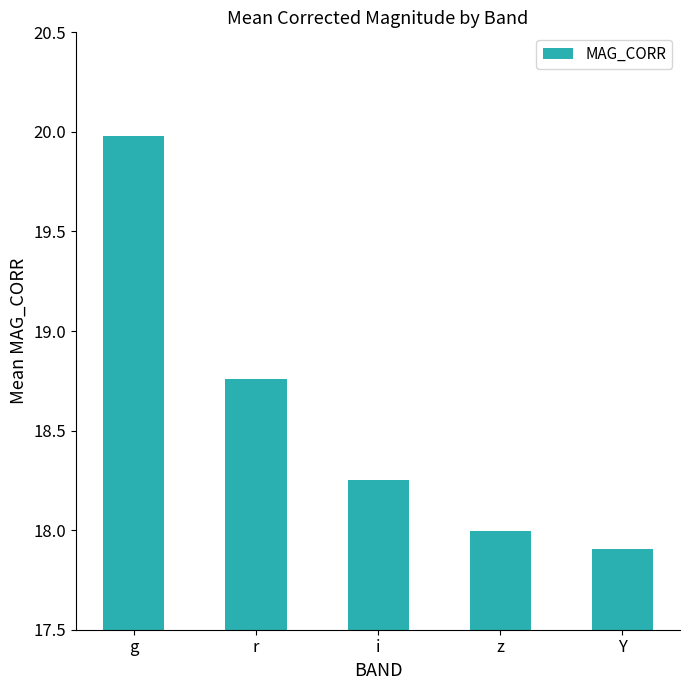

What is the sum of the values at Y and i?

36.2